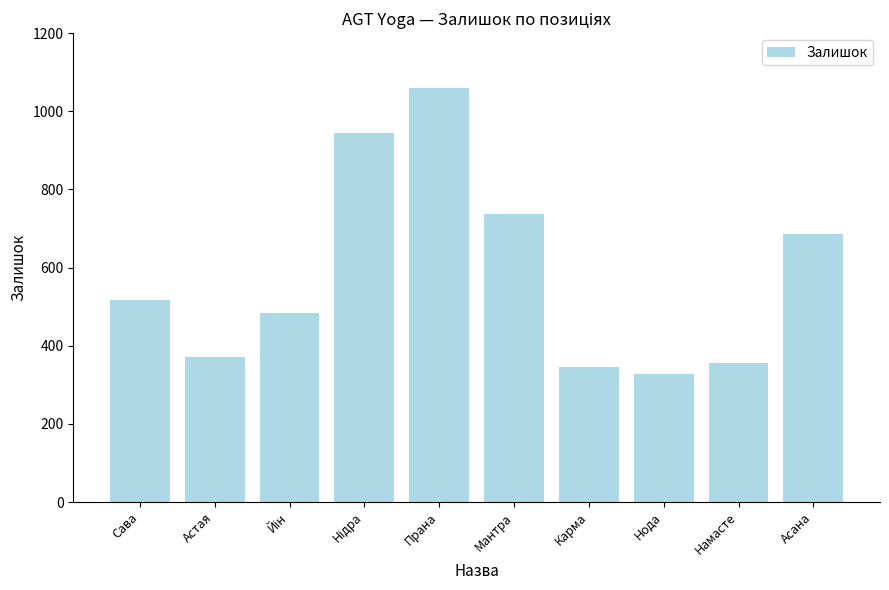

How many data points are less than 516?

5